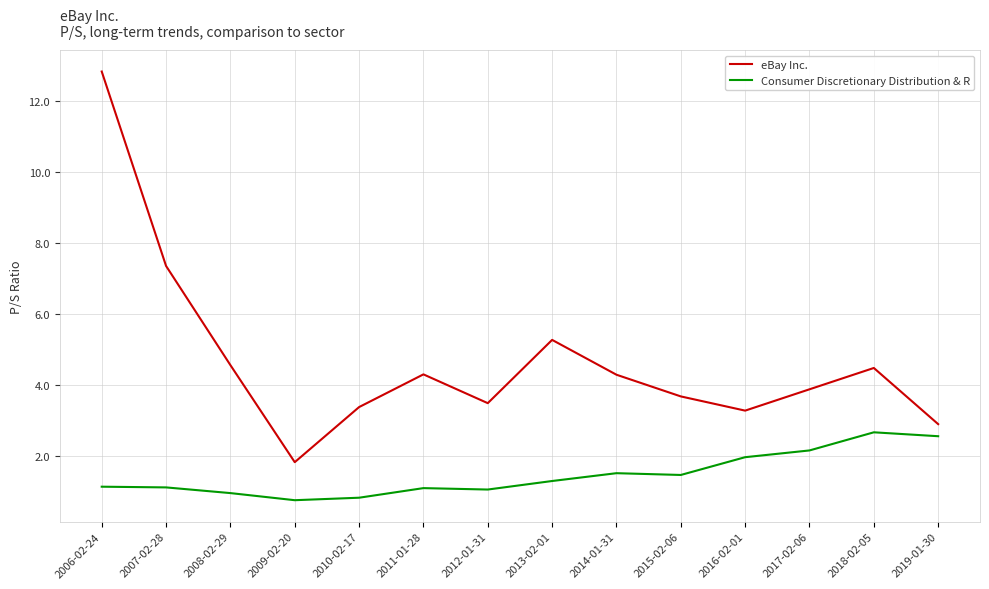

Where is eBay Inc. nearest to the value 7?

2007-02-28